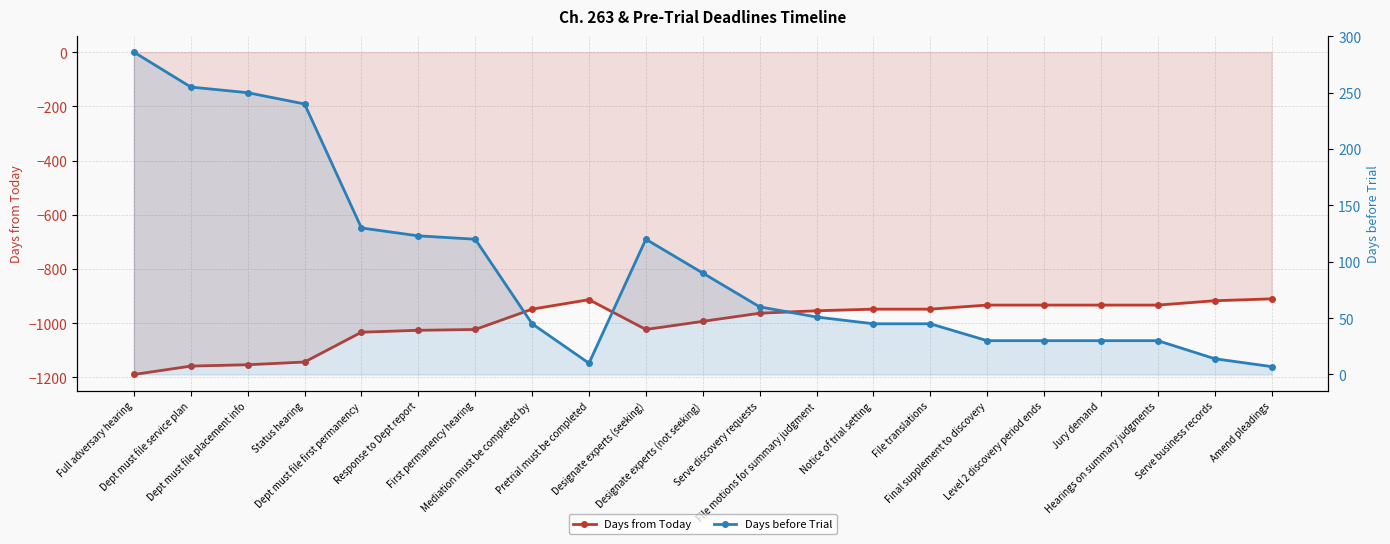

Reading left to right, what are all the values shown in this chart?

Days from Today: Full adversary hearing=-1189	Dept must file service plan=-1158	Dept must file placement info=-1153	Status hearing=-1143	Dept must file first permanency=-1033	Response to Dept report=-1026	First permanency hearing=-1023	Mediation must be completed by=-948	Pretrial must be completed=-913	Designate experts (seeking)=-1023	Designate experts (not seeking)=-993	Serve discovery requests=-963	File motions for summary judgment=-954	Notice of trial setting=-948	File translations=-948	Final supplement to discovery=-933	Level 2 discovery period ends=-933	Jury demand=-933	Hearings on summary judgments=-933	Serve business records=-917	Amend pleadings=-910
Days before Trial: Full adversary hearing=286	Dept must file service plan=255	Dept must file placement info=250	Status hearing=240	Dept must file first permanency=130	Response to Dept report=123	First permanency hearing=120	Mediation must be completed by=45	Pretrial must be completed=10	Designate experts (seeking)=120	Designate experts (not seeking)=90	Serve discovery requests=60	File motions for summary judgment=51	Notice of trial setting=45	File translations=45	Final supplement to discovery=30	Level 2 discovery period ends=30	Jury demand=30	Hearings on summary judgments=30	Serve business records=14	Amend pleadings=7